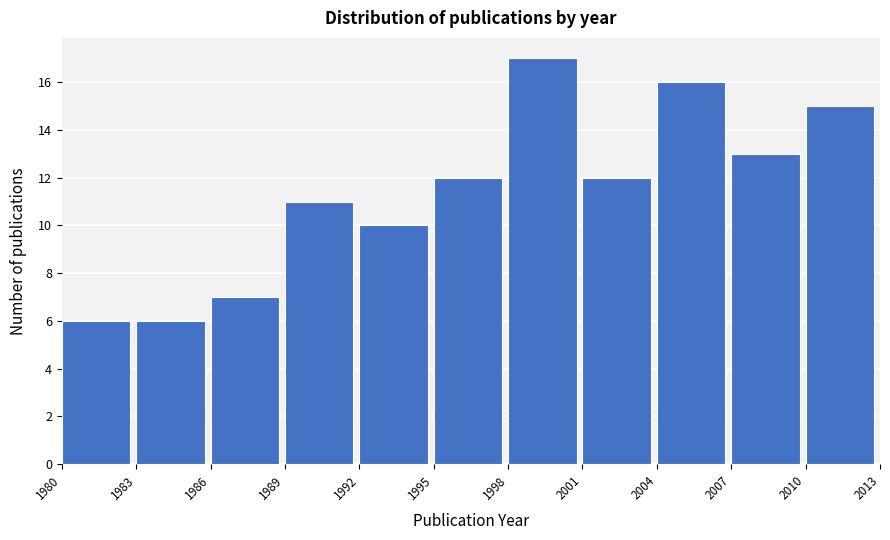

Reading left to right, transcribe this chart: for each bar, give the range it covers on the x-axis and its height. The values are not printed on the chart, so give them approximately, as read against the axis.

1980 to 1983: 6
1983 to 1986: 6
1986 to 1989: 7
1989 to 1992: 11
1992 to 1995: 10
1995 to 1998: 12
1998 to 2001: 17
2001 to 2004: 12
2004 to 2007: 16
2007 to 2010: 13
2010 to 2013: 15